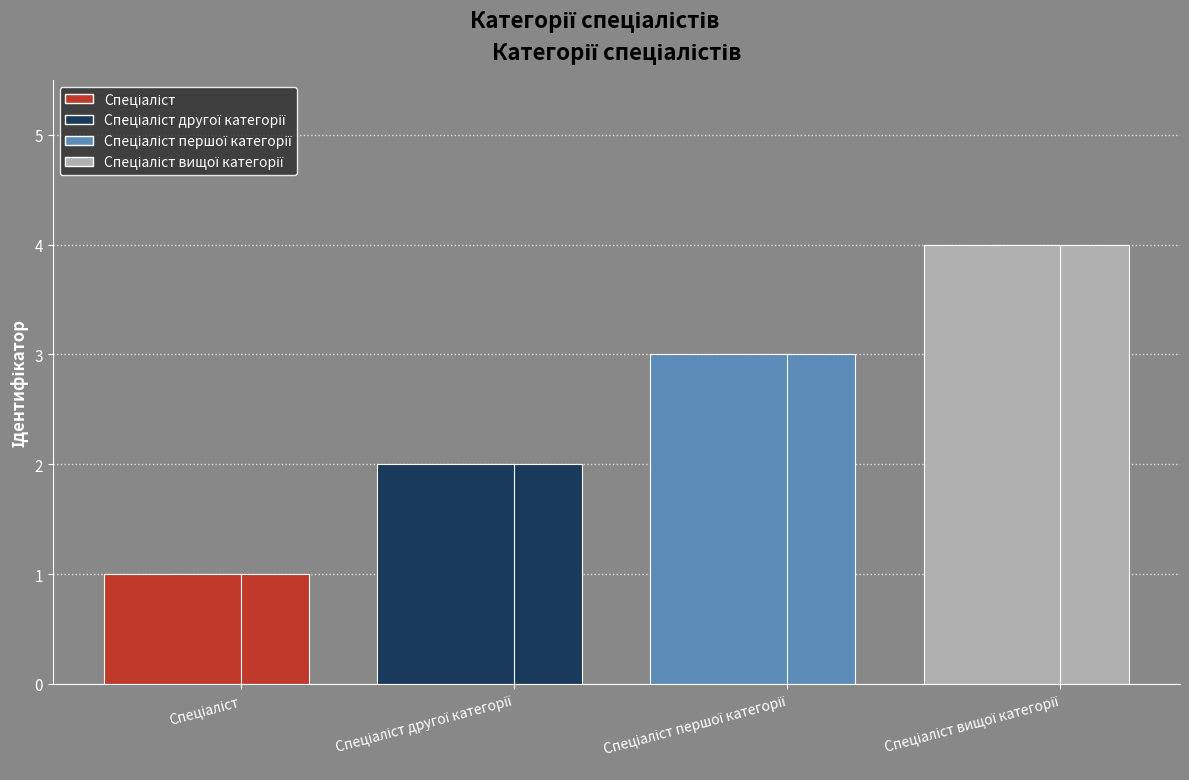

What is the difference between the maximum and minimum values?

3